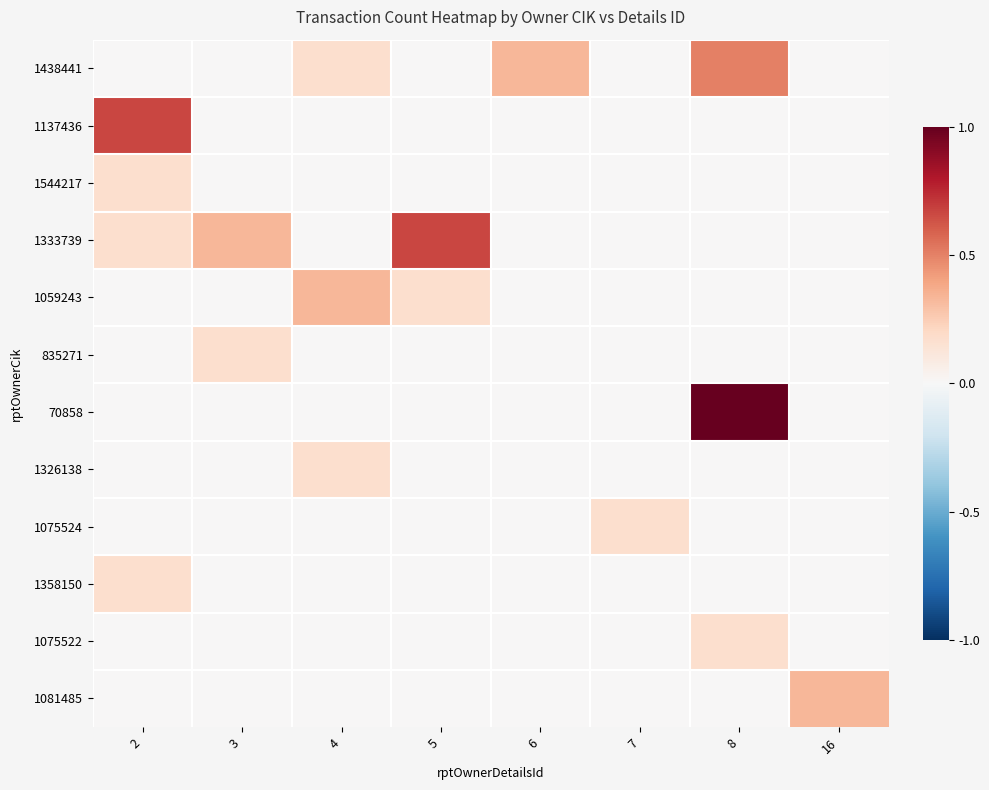

Reading left to right, extract all data points from this chart.

1438441: 2=0.0	3=0.0	4=0.2	5=0.0	6=0.3	7=0.0	8=0.5	16=0.0
1137436: 2=0.7	3=0.0	4=0.0	5=0.0	6=0.0	7=0.0	8=0.0	16=0.0
1544217: 2=0.2	3=0.0	4=0.0	5=0.0	6=0.0	7=0.0	8=0.0	16=0.0
1333739: 2=0.2	3=0.3	4=0.0	5=0.7	6=0.0	7=0.0	8=0.0	16=0.0
1059243: 2=0.0	3=0.0	4=0.3	5=0.2	6=0.0	7=0.0	8=0.0	16=0.0
835271: 2=0.0	3=0.2	4=0.0	5=0.0	6=0.0	7=0.0	8=0.0	16=0.0
70858: 2=0.0	3=0.0	4=0.0	5=0.0	6=0.0	7=0.0	8=1.0	16=0.0
1326138: 2=0.0	3=0.0	4=0.2	5=0.0	6=0.0	7=0.0	8=0.0	16=0.0
1075524: 2=0.0	3=0.0	4=0.0	5=0.0	6=0.0	7=0.2	8=0.0	16=0.0
1358150: 2=0.2	3=0.0	4=0.0	5=0.0	6=0.0	7=0.0	8=0.0	16=0.0
1075522: 2=0.0	3=0.0	4=0.0	5=0.0	6=0.0	7=0.0	8=0.2	16=0.0
1081485: 2=0.0	3=0.0	4=0.0	5=0.0	6=0.0	7=0.0	8=0.0	16=0.3